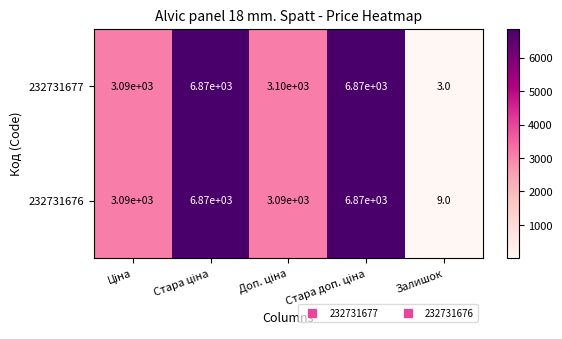

At how many categories does at least one series exceed 1737?

4